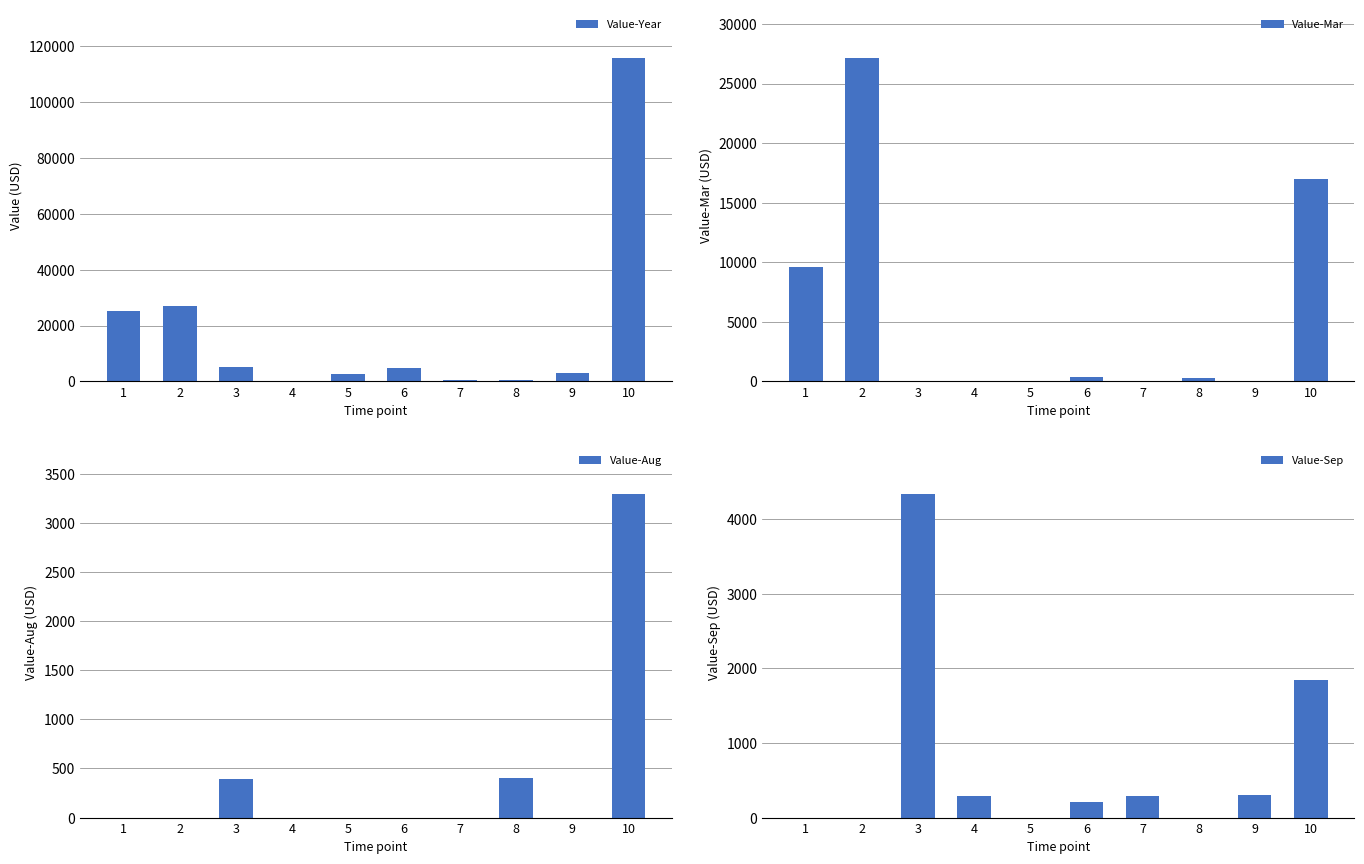

What is the sum of the Value-Mar values at 6 and 4?

378